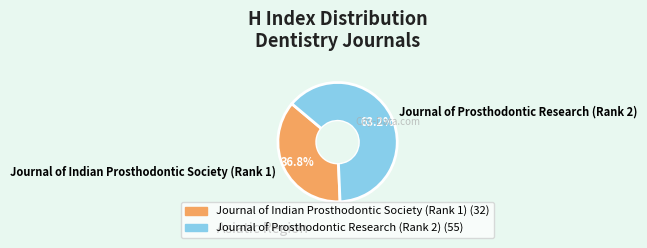

True or false: Journal of Indian Prosthodontic Society (Rank 1) accounts for 31% of the total.

False